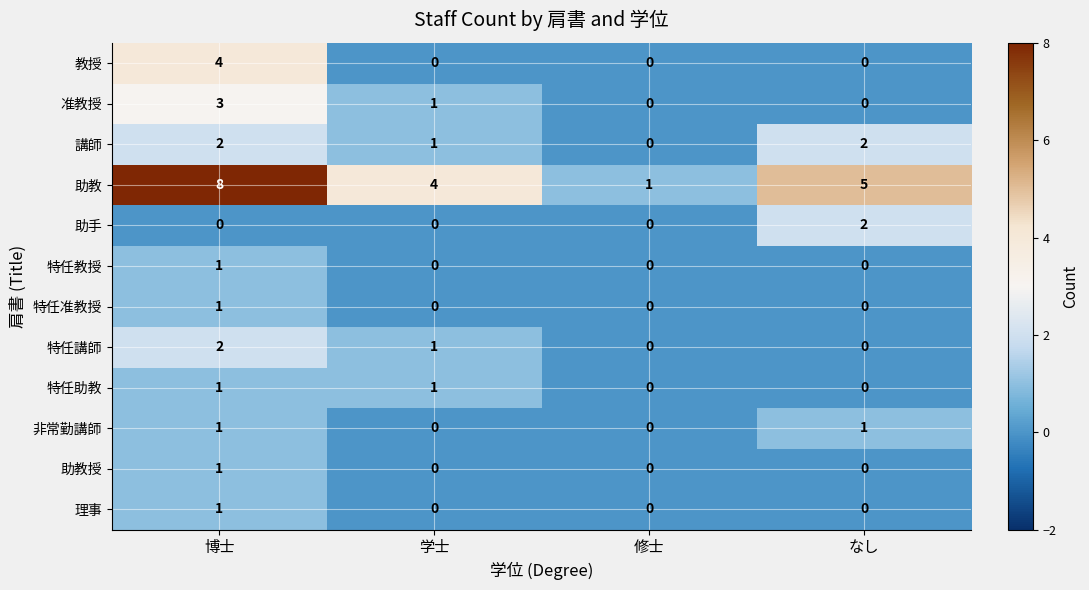

Which series has the largest range (max minus min)?

助教